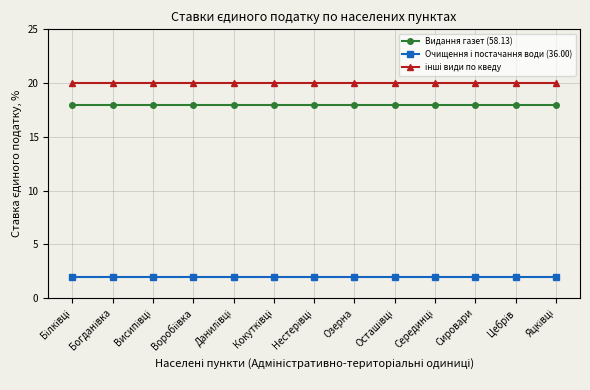

What is the label of the 11th point from the left?

Сировари